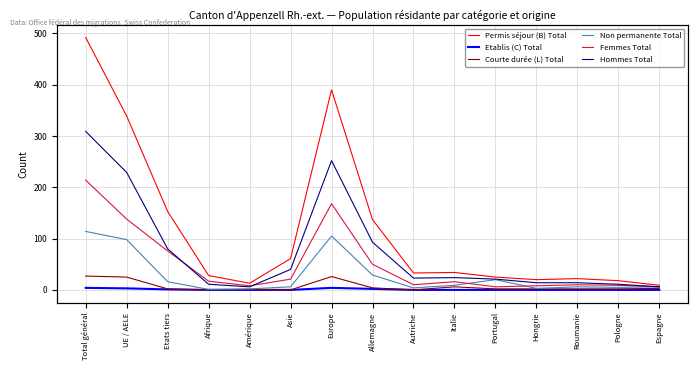

What is the label of the 2nd point from the left?

UE / AELE